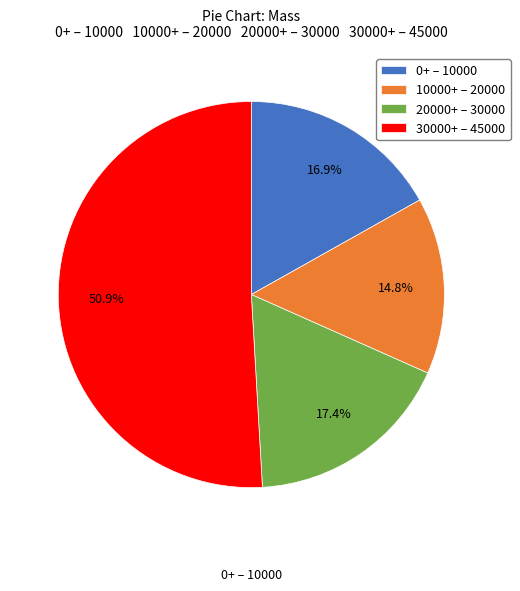

Which has a higher value, 20000+ – 30000 or 0+ – 10000?

20000+ – 30000